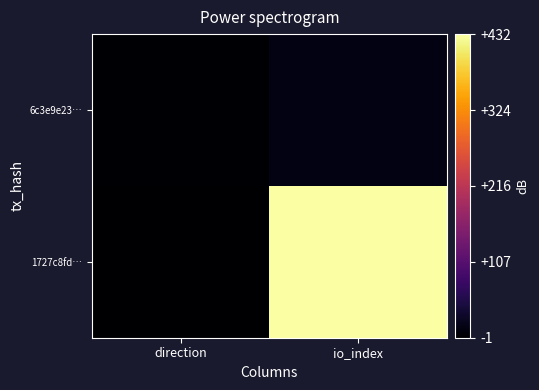

Reading left to right, extract all data points from this chart.

1727c8fd…: direction=-1	io_index=432
6c3e9e23…: direction=1	io_index=14